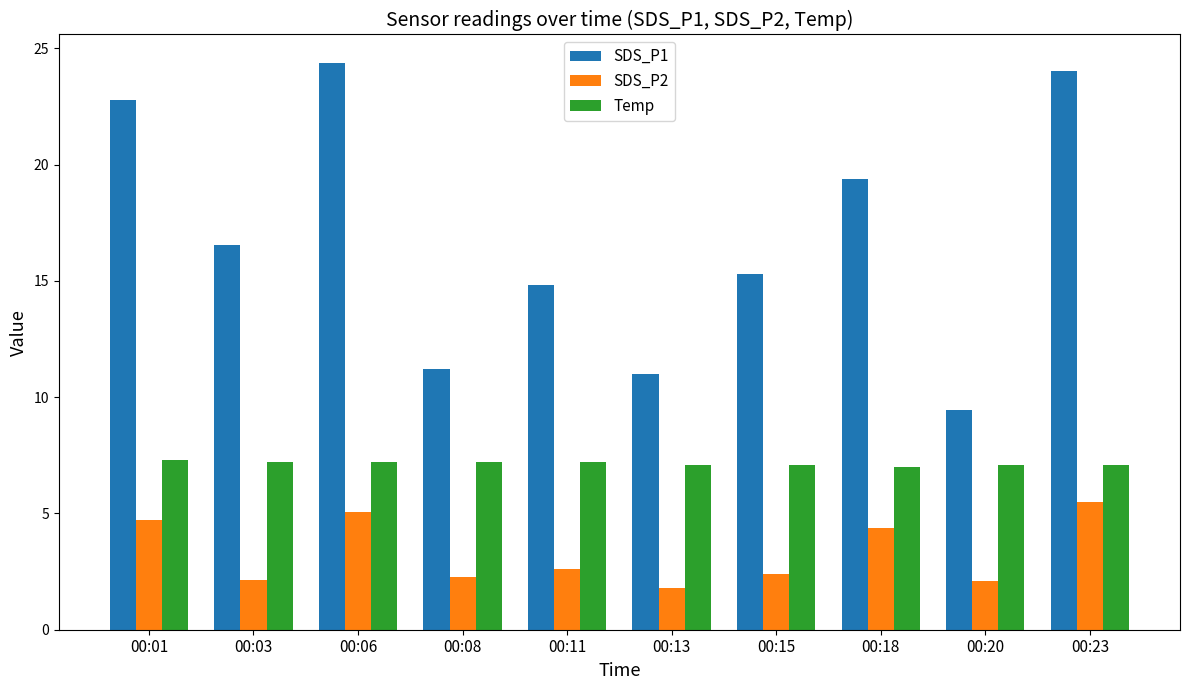

The value of Temp at 00:15 is 7.1. True or false?

True